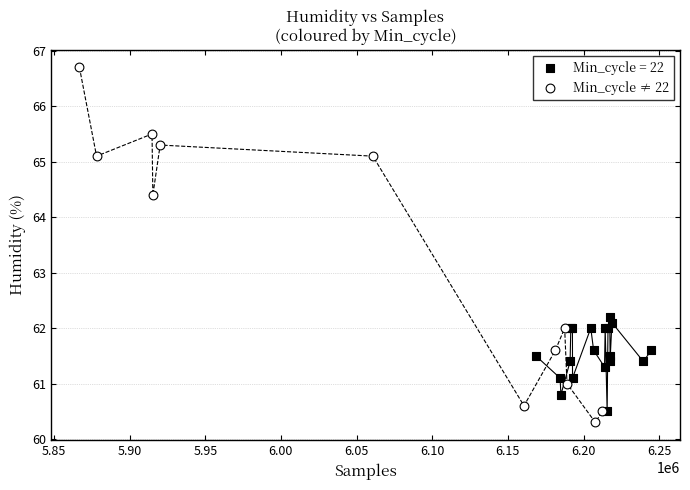

Which series contains the highest Y value?

Min_cycle ≠ 22